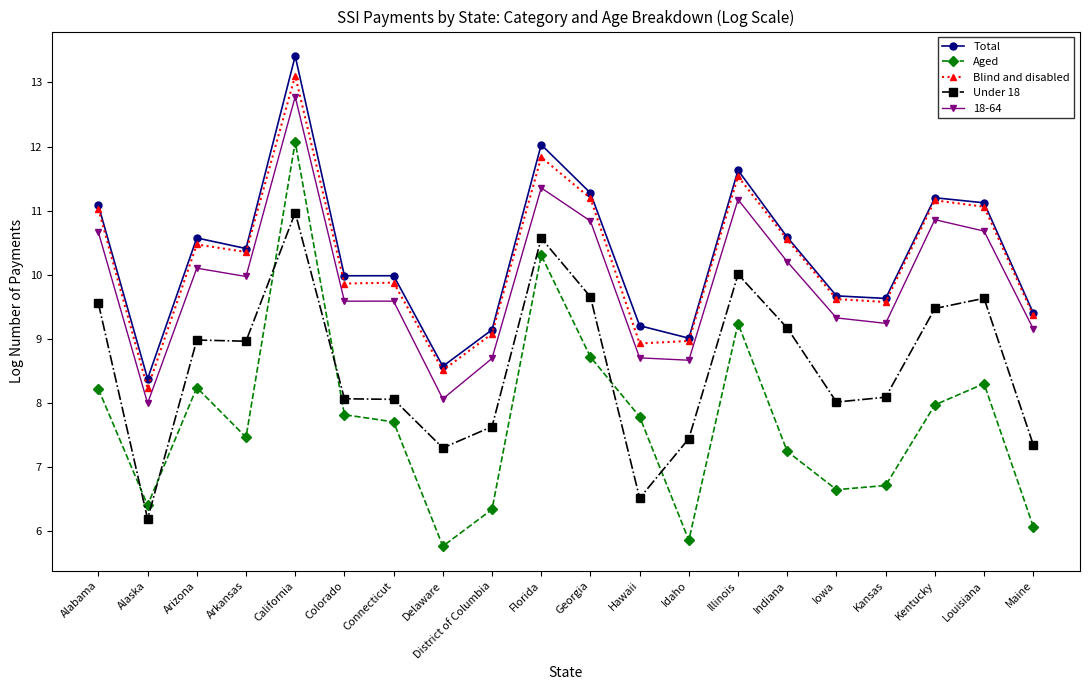

True or false: Total has more than 2 interior local peaks.

True